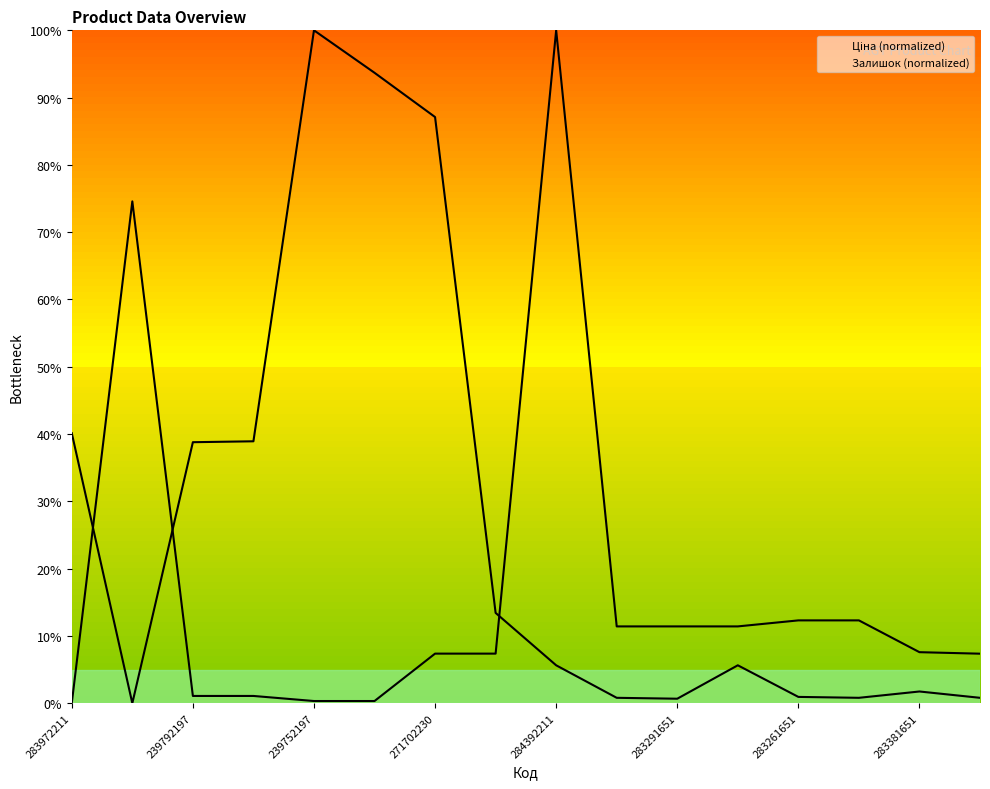

What is the value of the Ціна (normalized) point at the 7th from the left?

0.1